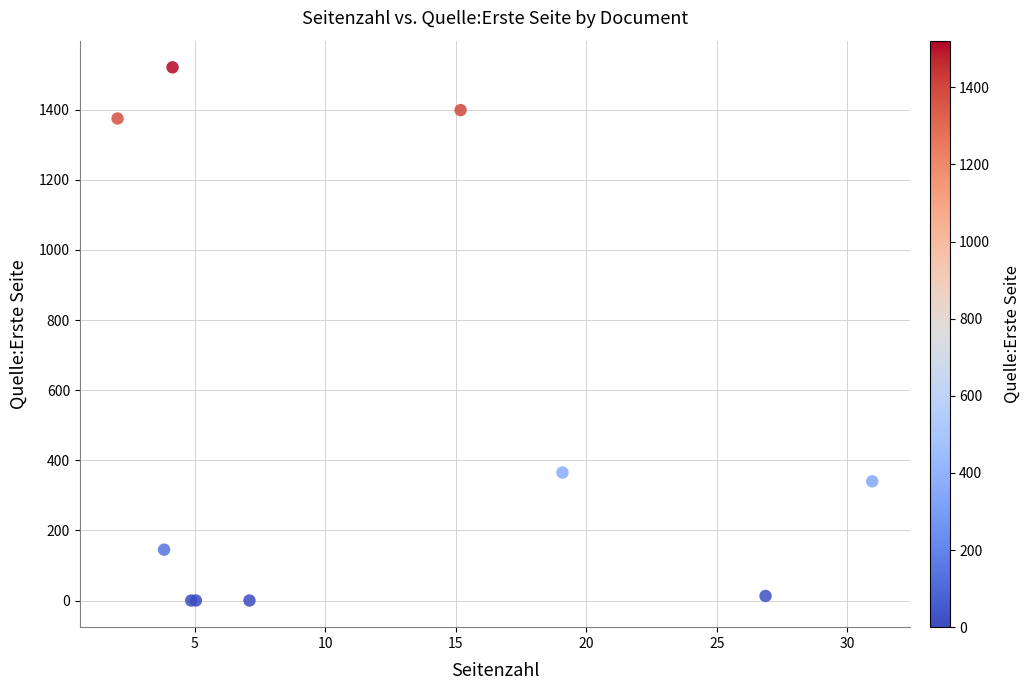

What Y value in the scatter plot is closest to 760?

365